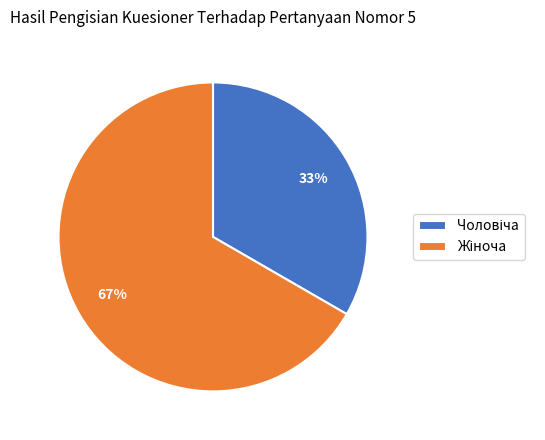

To the nearest percent, what is the average slice percentage?

50%